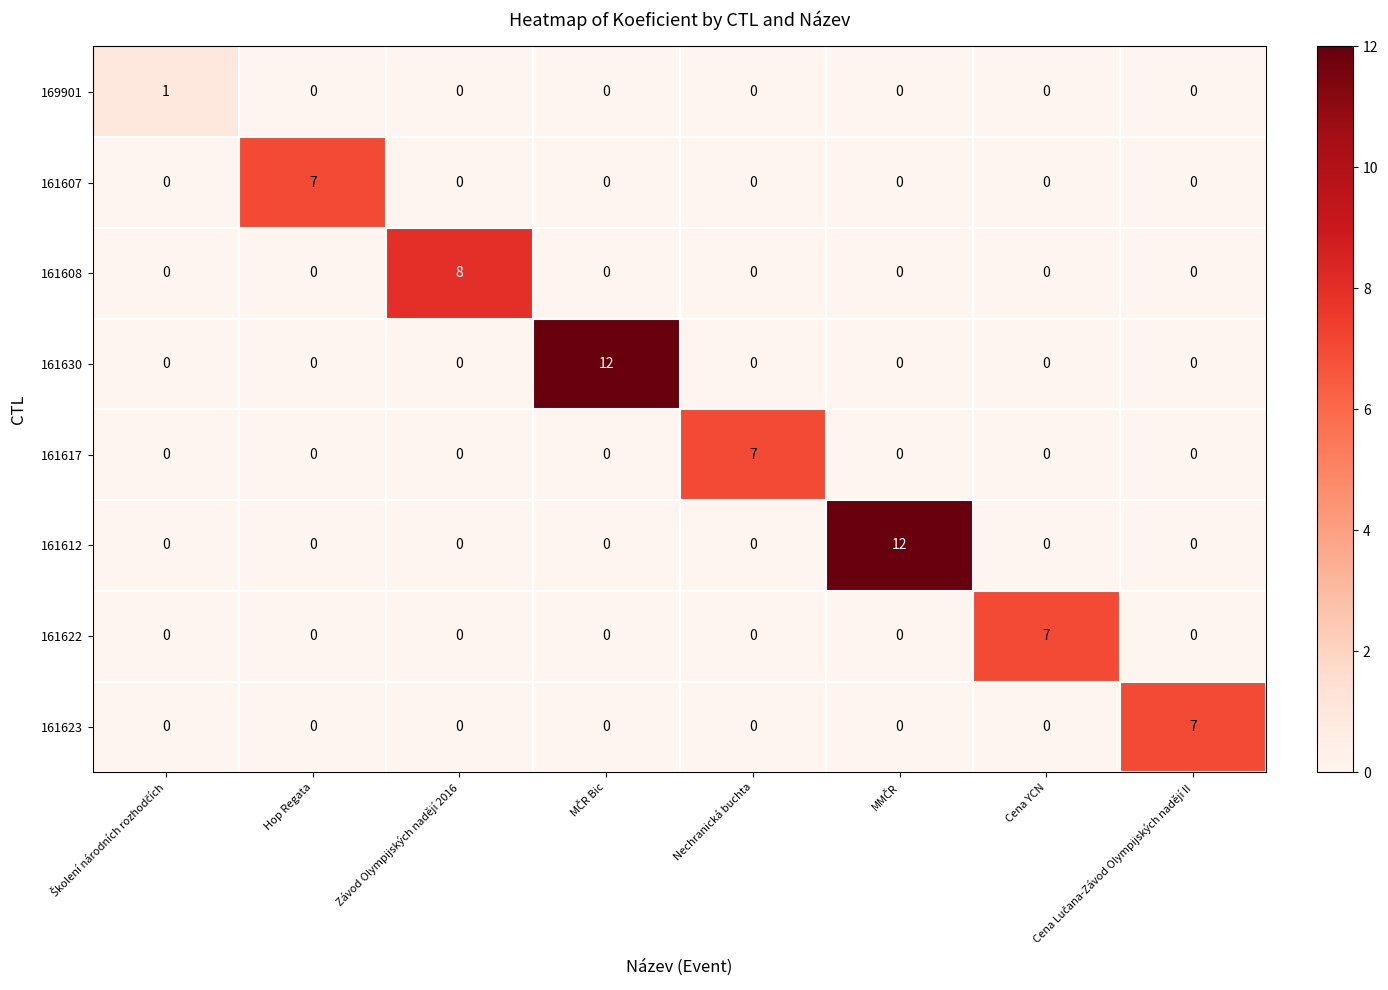

The value of 161608 at Hop Regata is -4. True or false?

False